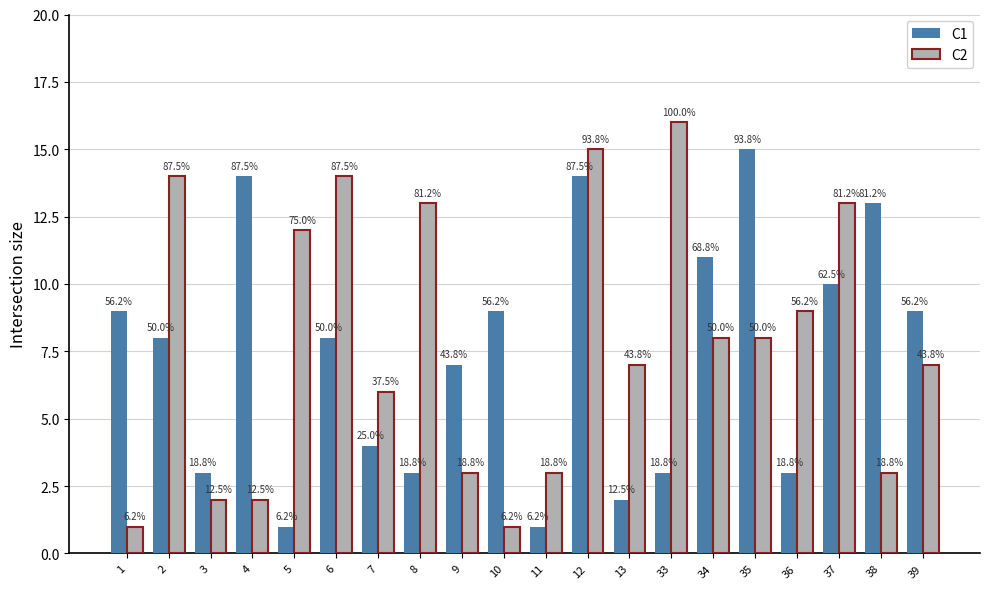

How many bars are there in each group?

2